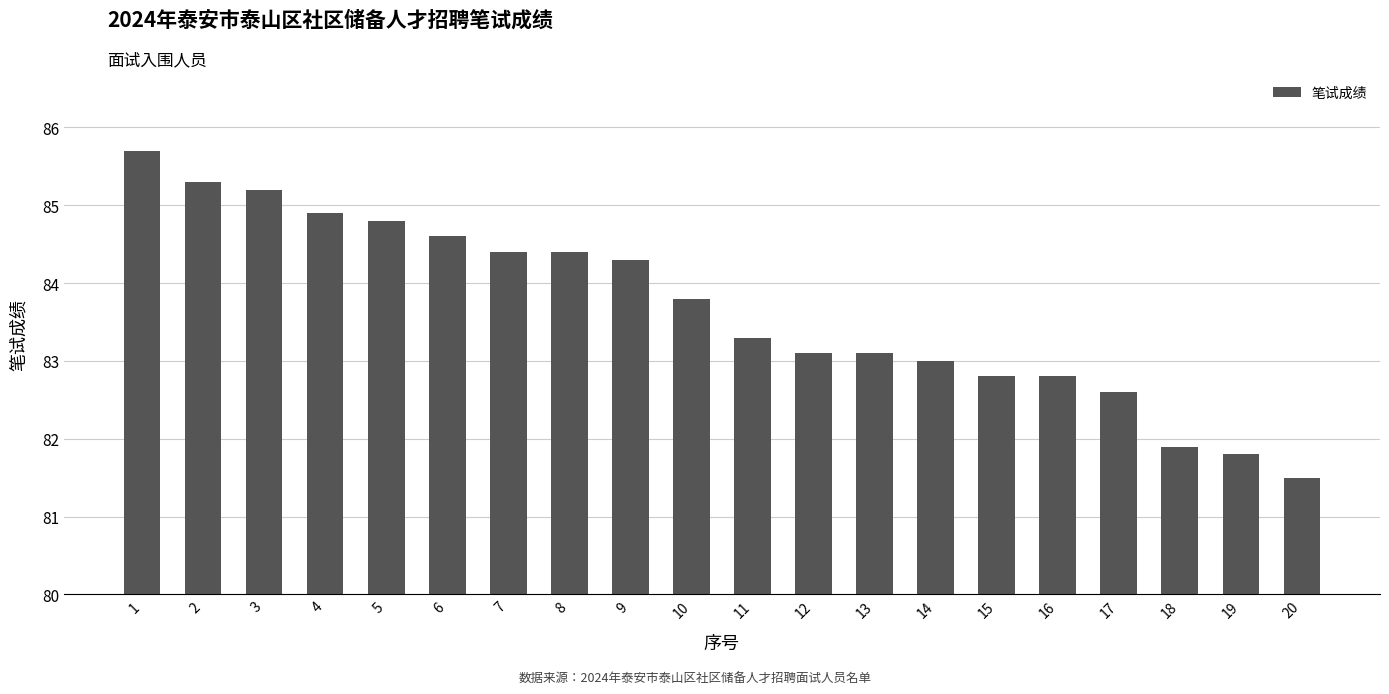

What is the approximate value at 16?

82.8